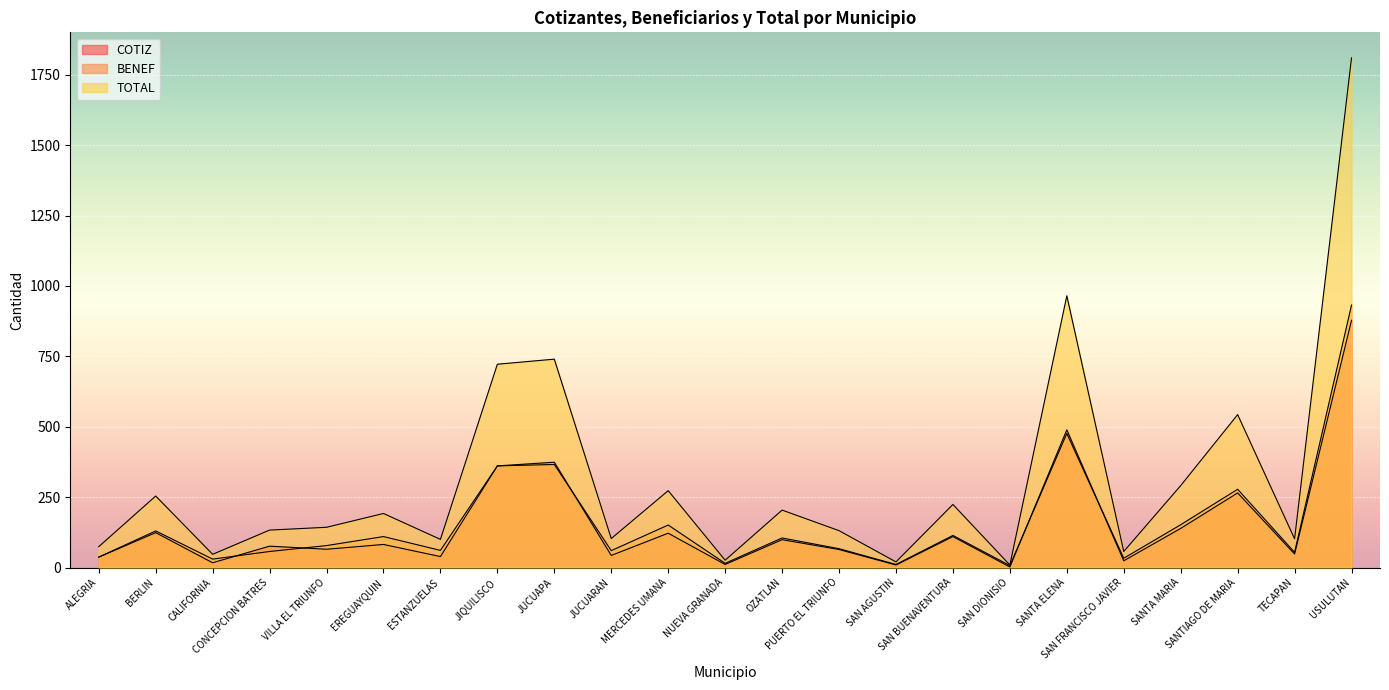

How many lines are shown in the chart?

3